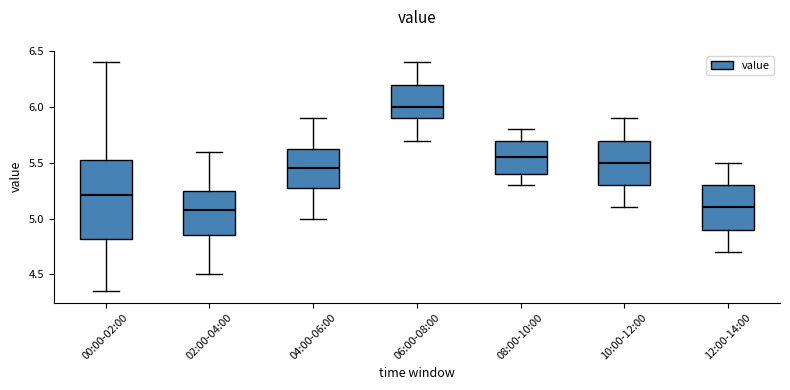

Comparing the boxes themselves (not the whiskers), which one is the tallest?

00:00-02:00